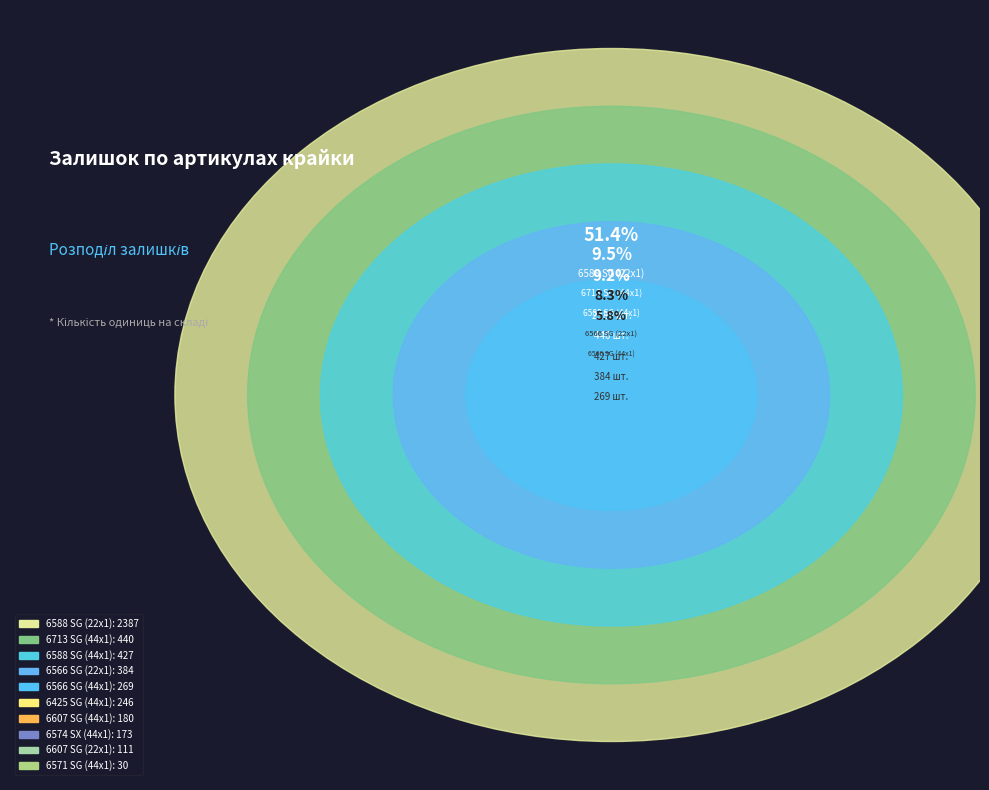

To the nearest percent, what is the combined percentage of 6607 SG (22x1) and 6571 SG (44x1)?

3%